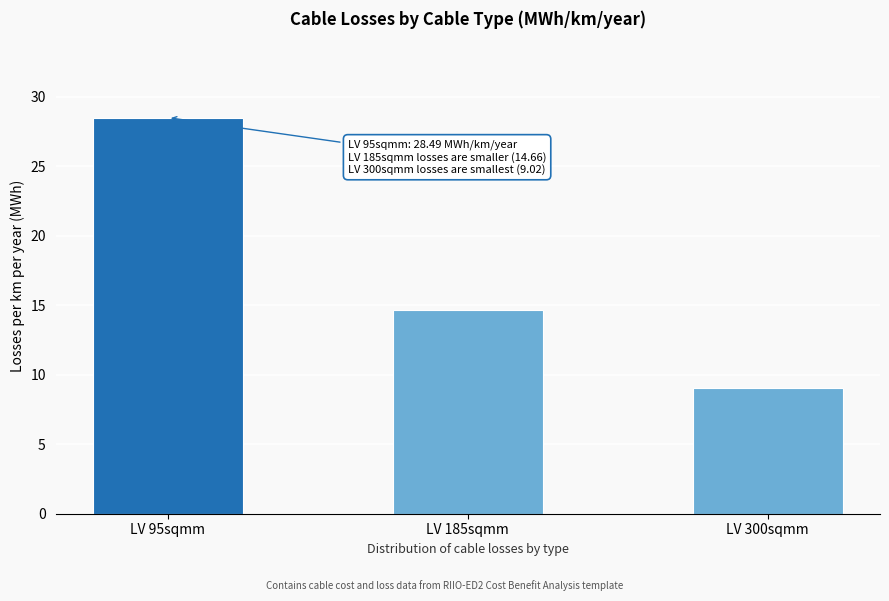

Reading right to left, extract all data points from this chart.

9.0	14.7	28.5